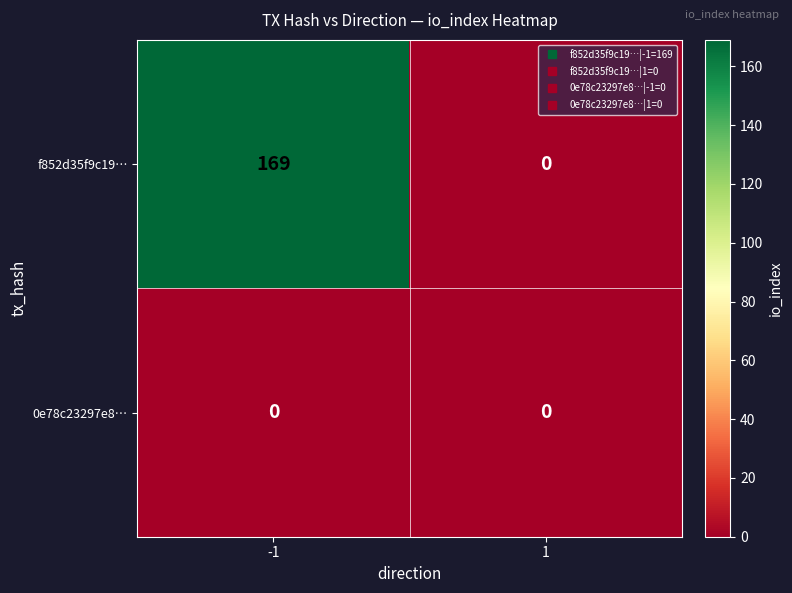

Reading left to right, list all the values displayed in this chart.

f852d35f9c19…: 169	0
0e78c23297e8…: 0	0